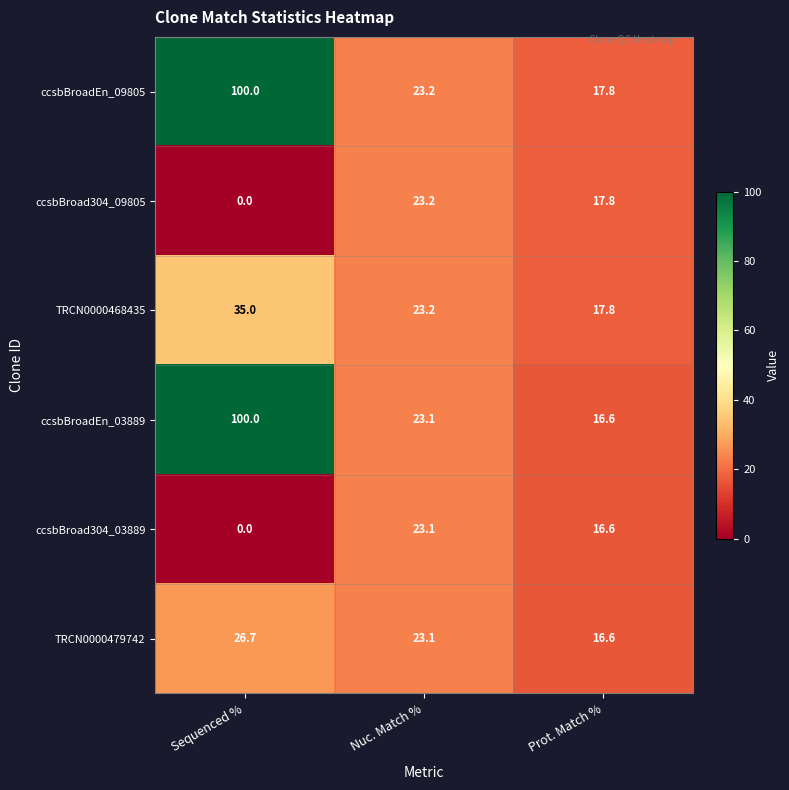

Which series has the widest spread of values?

ccsbBroadEn_03889